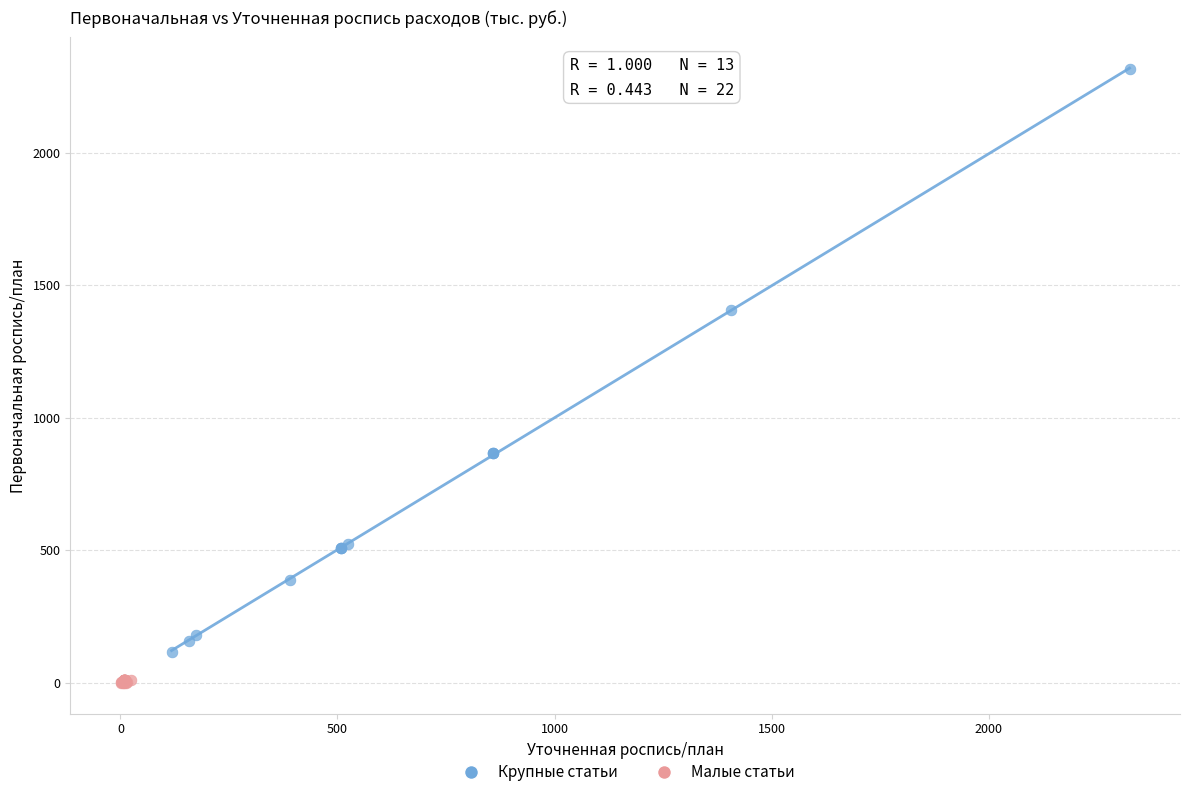

Which series reaches the maximum Y coordinate?

Крупные статьи